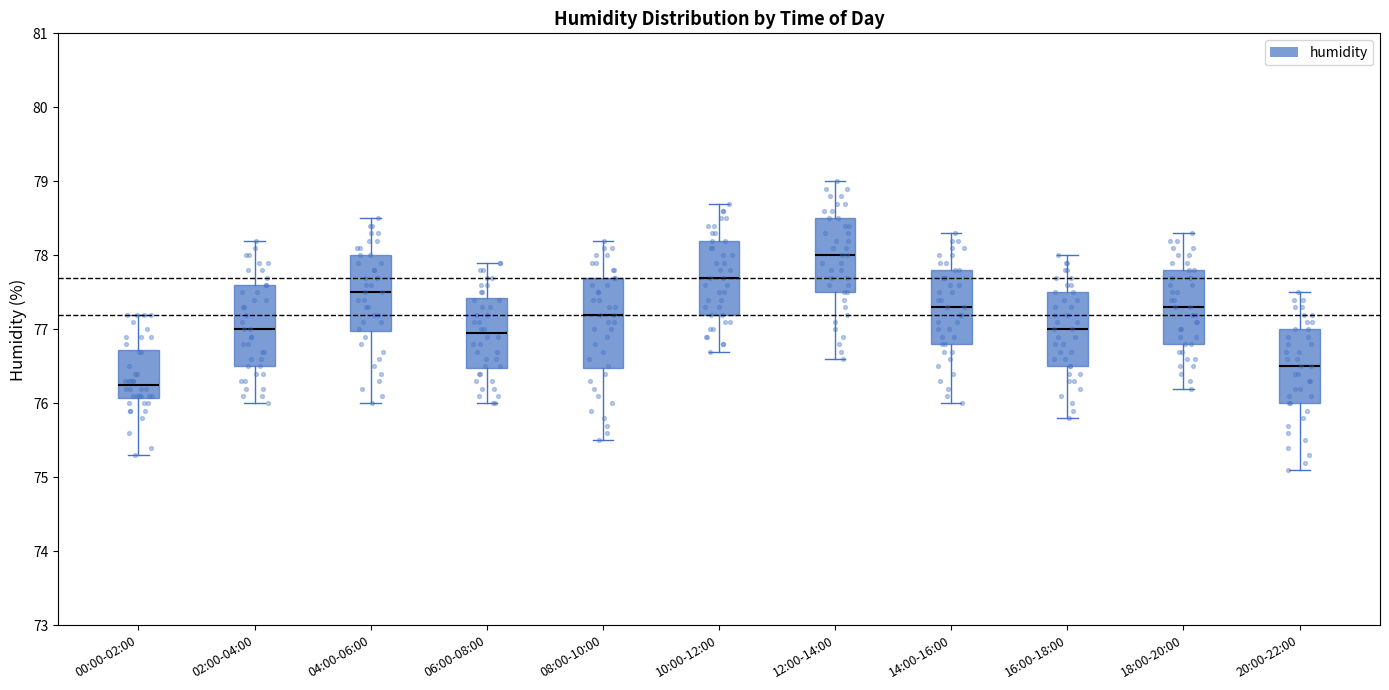

Where does the upper whisker of the box for 14:00-16:00 end on the y-axis? The values are not printed on the chart, so give them approximately, as read against the axis.

78.3